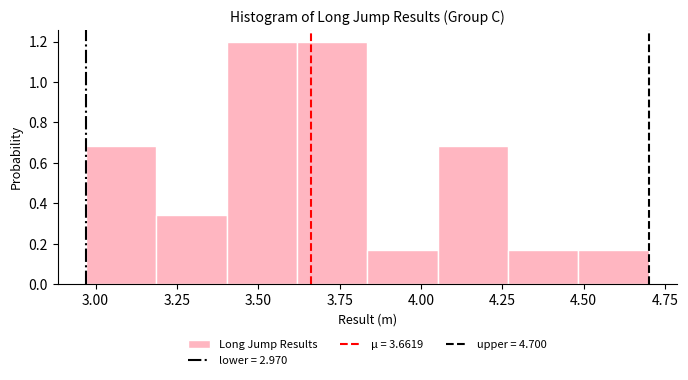

How tall is the bar that spans 4.05 to 4.25 on the x-axis? Neither the bar edges nor the heights are printed on the chart, so give them approximately, as read against the axes.

0.68